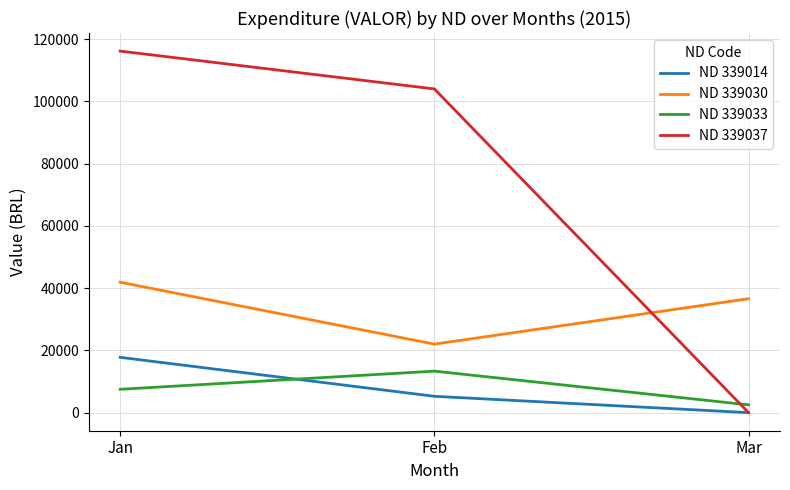

What is the difference between the maximum and minimum values in the ND 339033 series?

10833.3